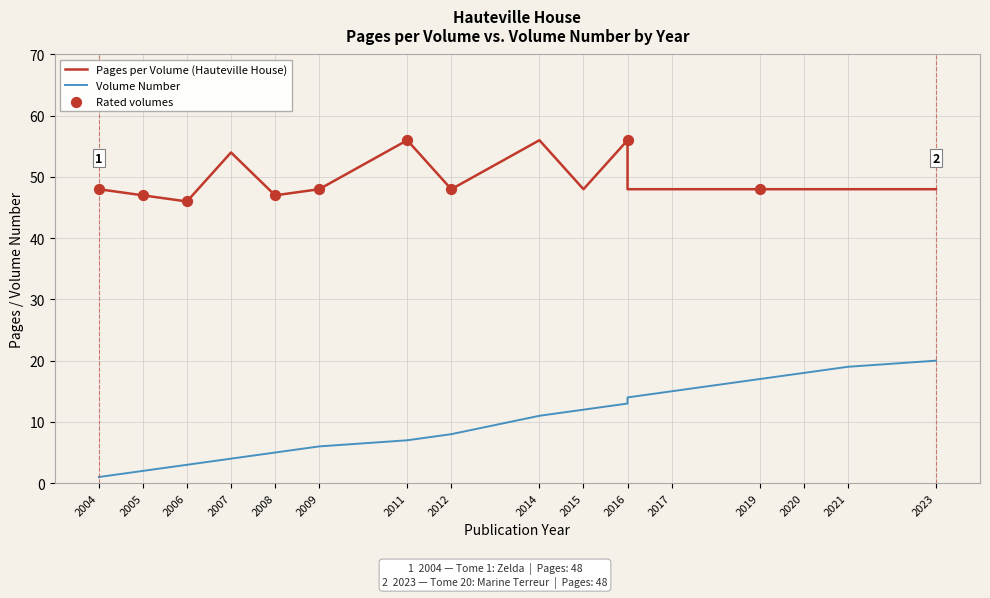

Which series reaches the maximum Y coordinate?

Pages